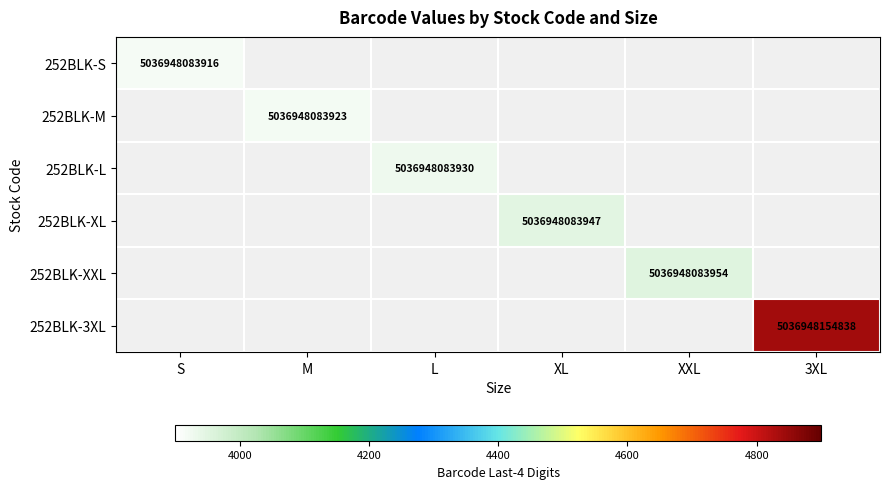

The value of 252BLK-XXL at XXL is 3042339122676. True or false?

False